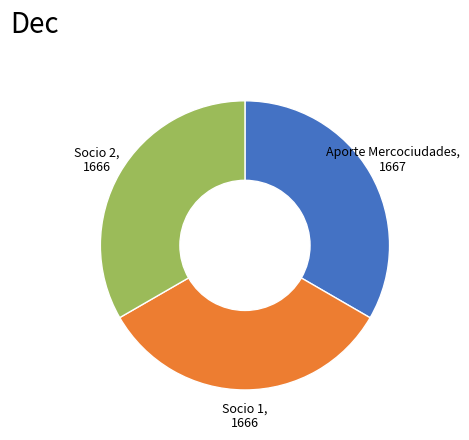

Do Socio 1, 1666 and Socio 2, 1666 together represent more than half of the pie?

Yes